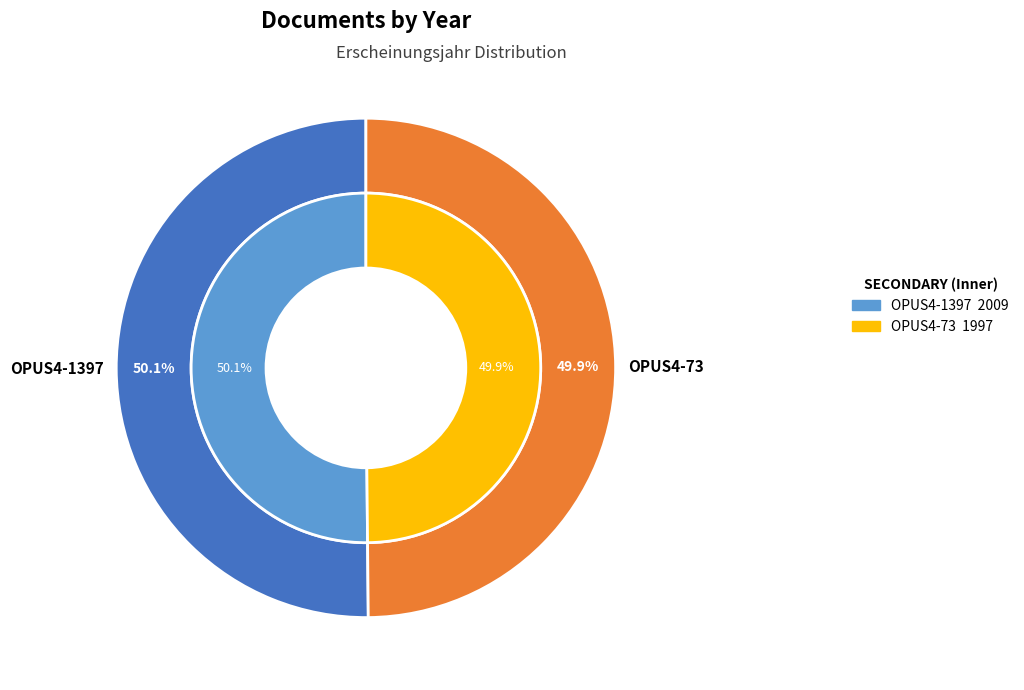

Which category accounts for the majority?

OPUS4-1397